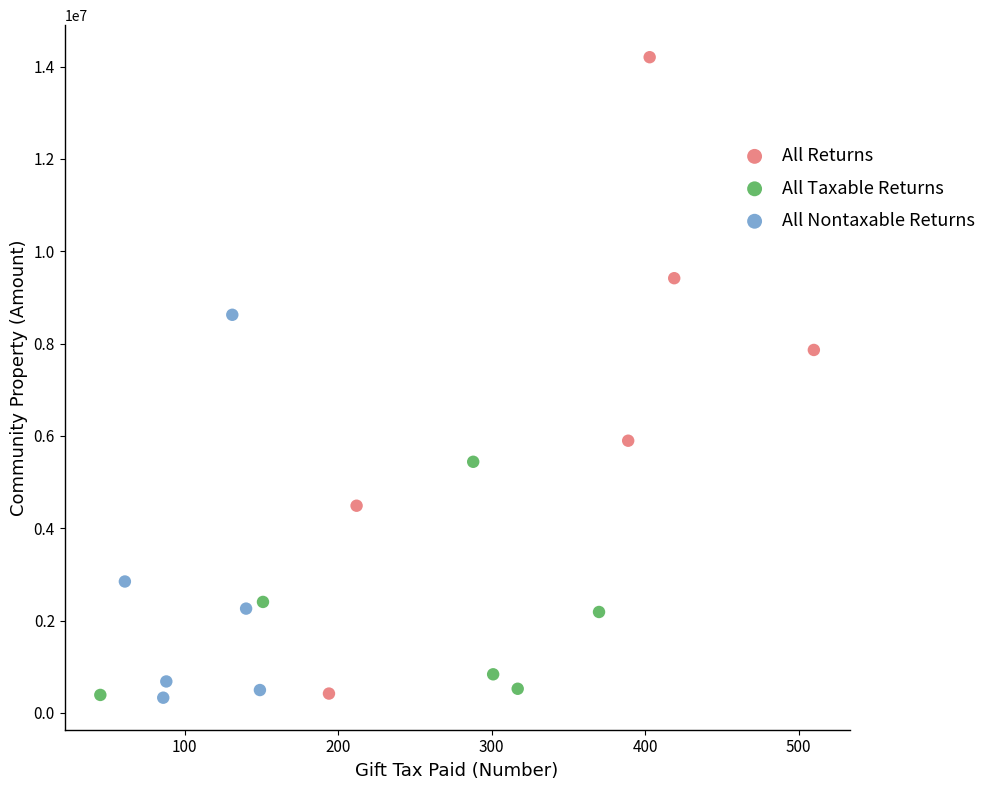

Which series contains the highest Y value?

All Returns